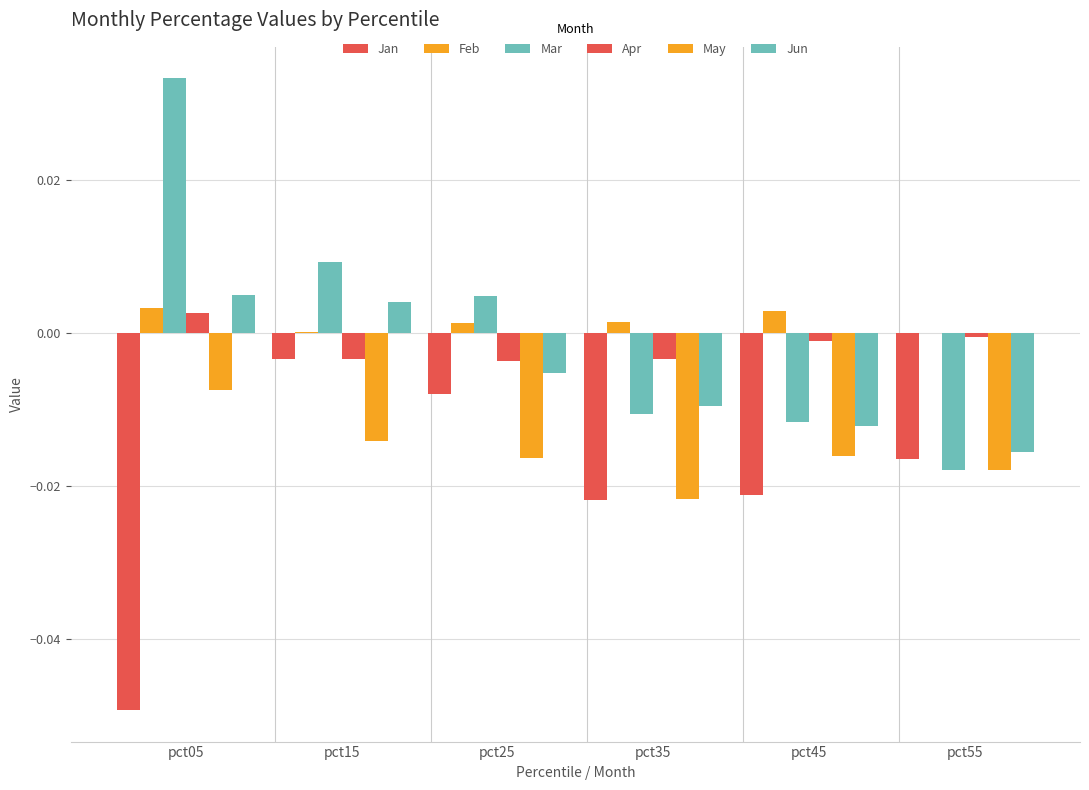

Reading left to right, what are all the values shown in this chart?

Jan: pct05=-0.0	pct15=-0.0	pct25=-0.0	pct35=-0.0	pct45=-0.0	pct55=-0.0
Feb: pct05=0.0	pct15=0.0	pct25=0.0	pct35=0.0	pct45=0.0	pct55=-0.0
Mar: pct05=0.0	pct15=0.0	pct25=0.0	pct35=-0.0	pct45=-0.0	pct55=-0.0
Apr: pct05=0.0	pct15=-0.0	pct25=-0.0	pct35=-0.0	pct45=-0.0	pct55=-0.0
May: pct05=-0.0	pct15=-0.0	pct25=-0.0	pct35=-0.0	pct45=-0.0	pct55=-0.0
Jun: pct05=0.0	pct15=0.0	pct25=-0.0	pct35=-0.0	pct45=-0.0	pct55=-0.0